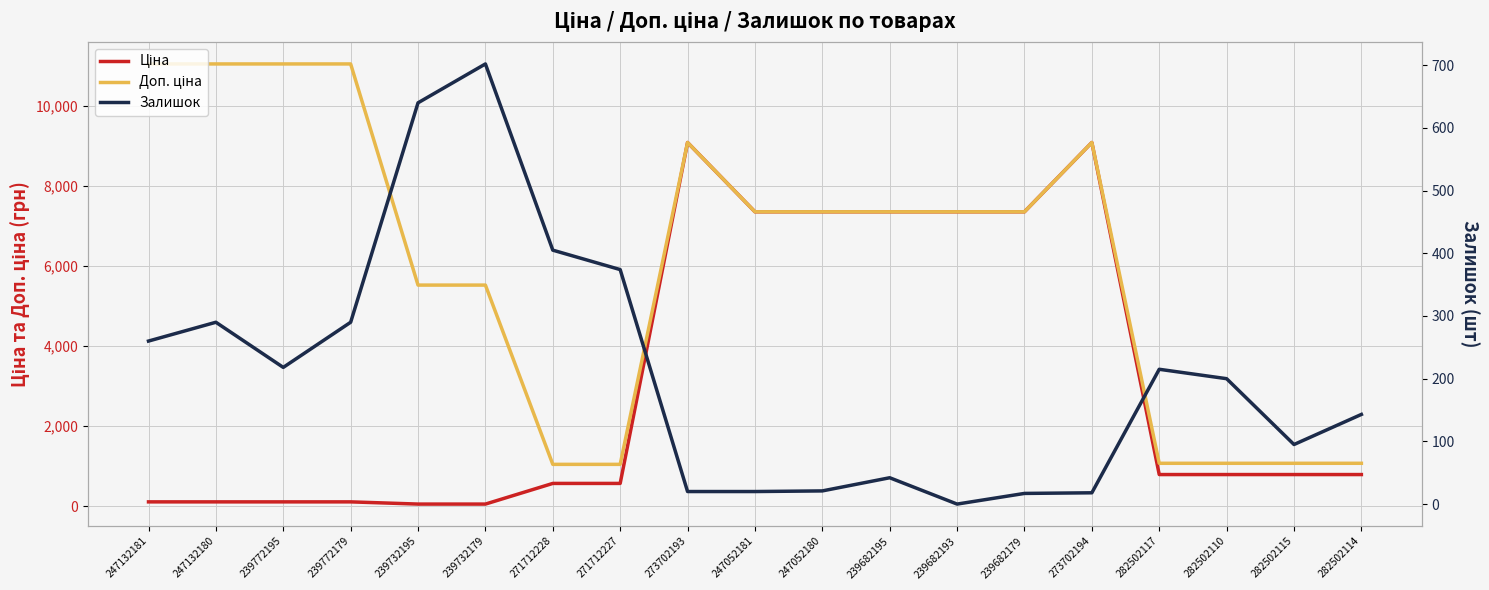

At which label does Доп. ціна reach its peak?

247132181